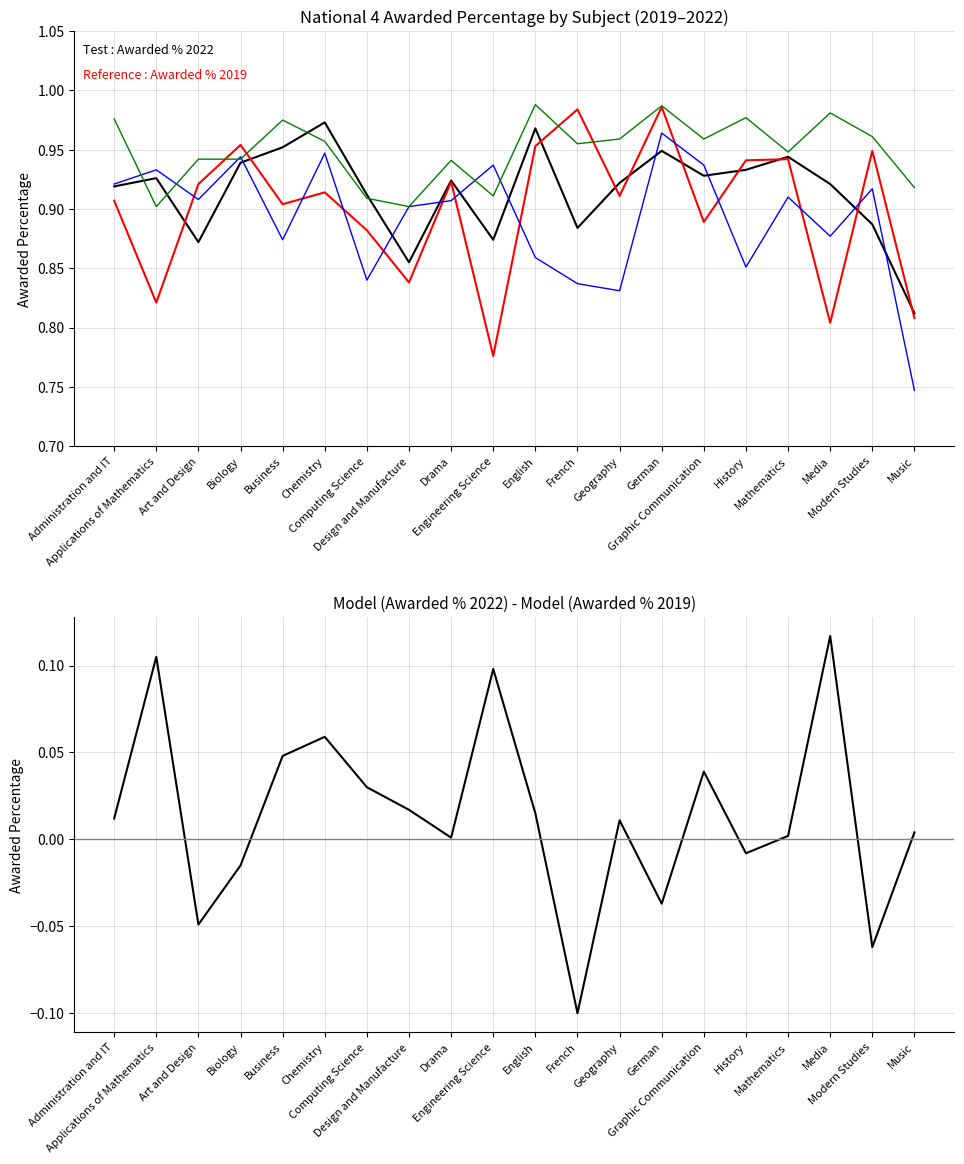

Which series has the widest spread of values?

Awarded % 2021